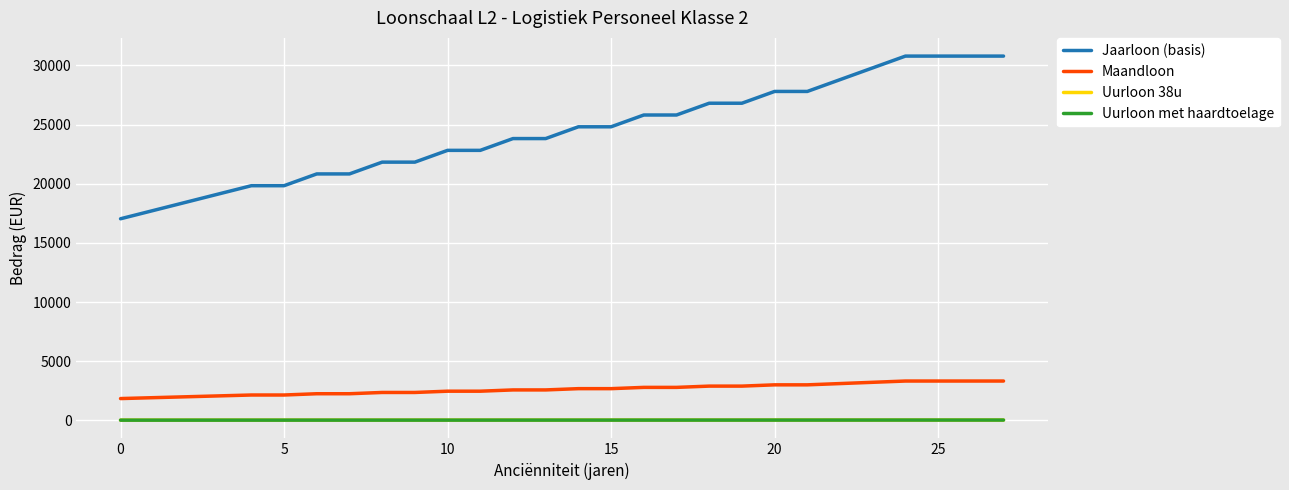

True or false: Maandloon and Uurloon met haardtoelage cross at least once.

False